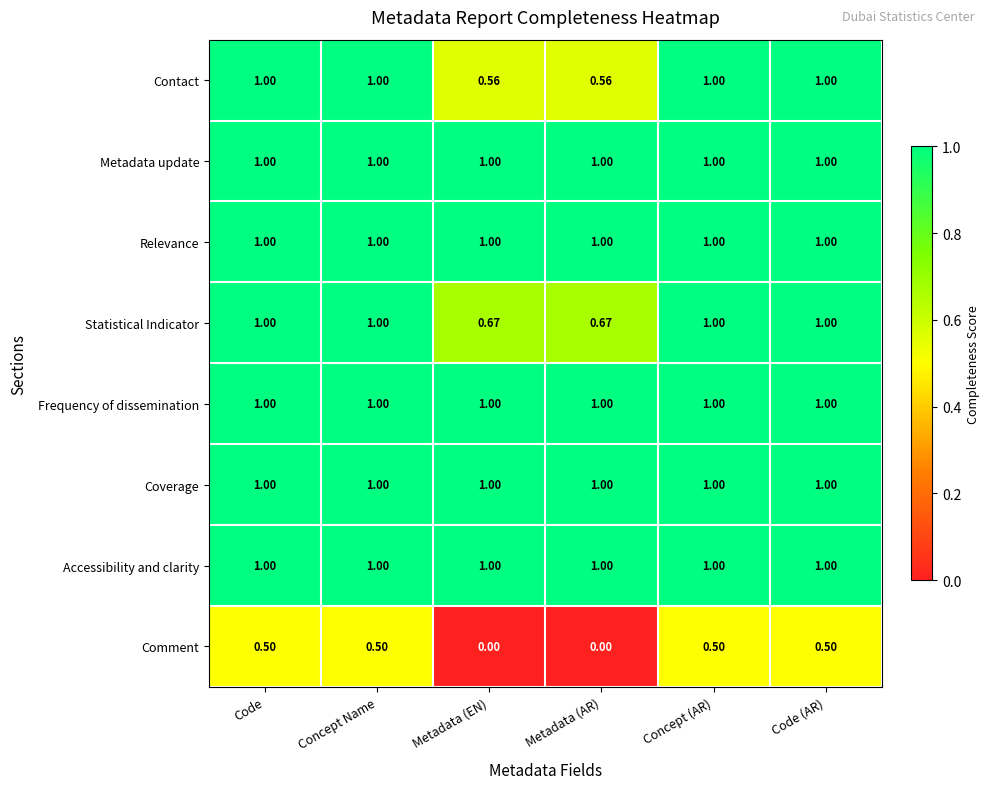

Which series has the widest spread of values?

Comment